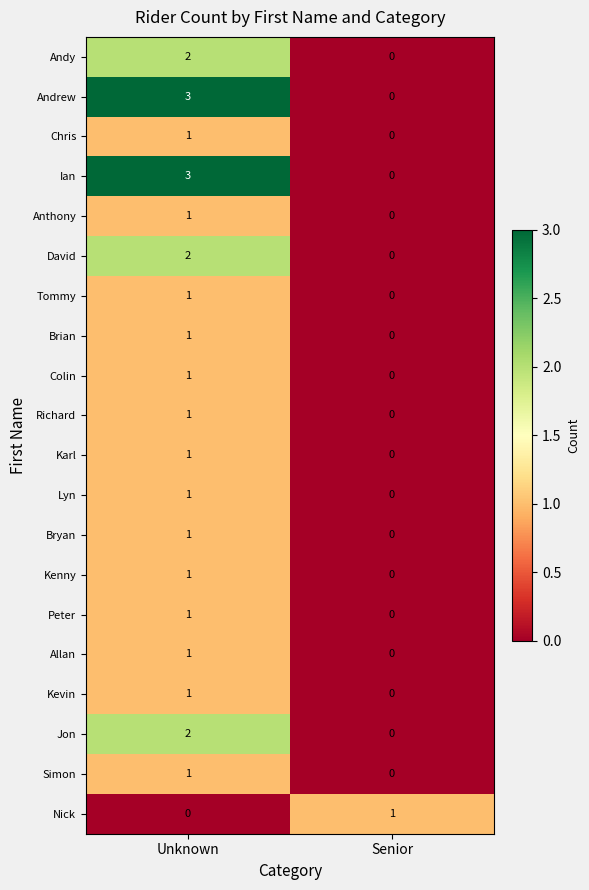

What is the spread (max minus min) of values at Senior?

1